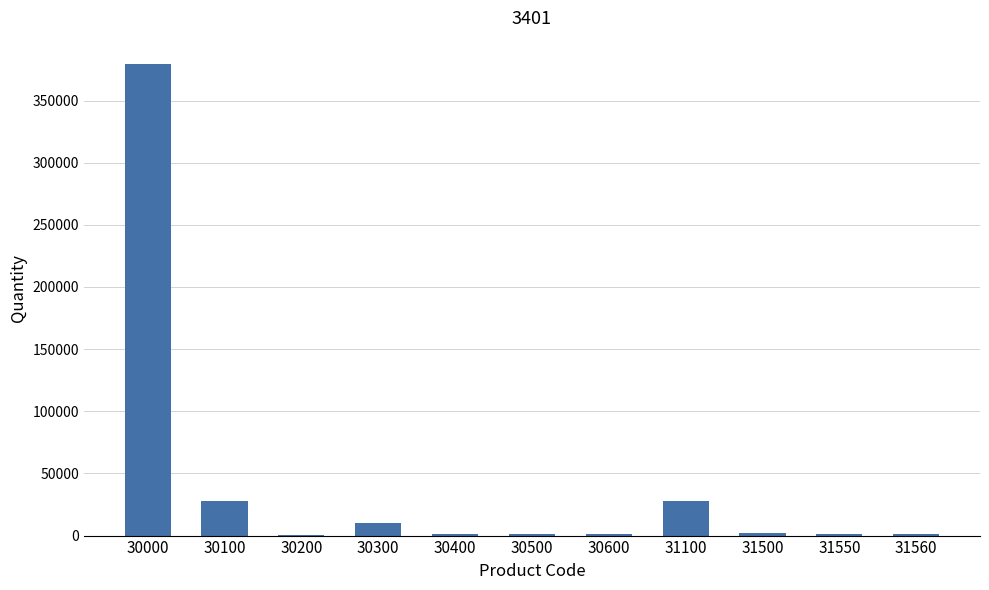

What is the greatest value displayed?

379179